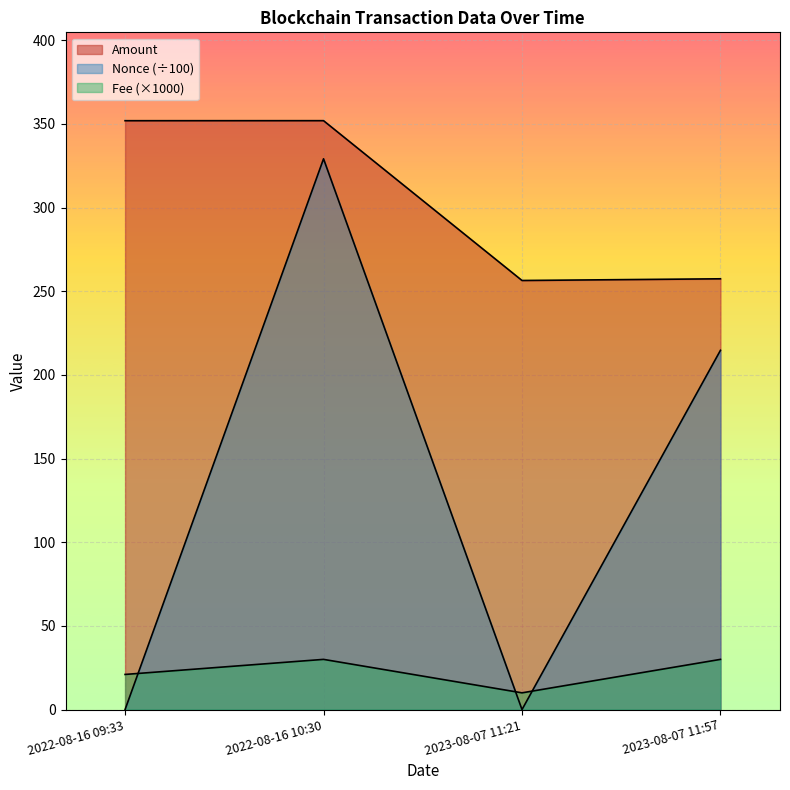

The Nonce series shows 0.0 at 2022-08-16 09:33. True or false?

True